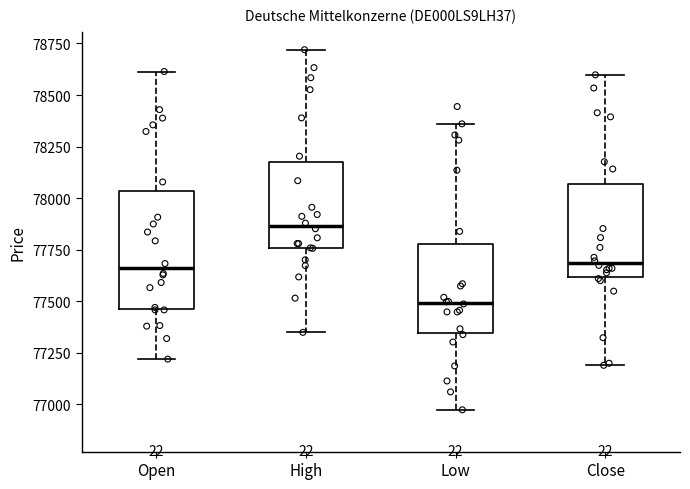

Reading left to right, read every box against the y-axis: the position of its median line, the range the box covers, and the ends of its whiskers. The values are not printed on the chart, so give them approximately, as read against the axis.

Open: median 77650, box 77450 to 78050, whiskers 77200 to 78600
High: median 77850, box 77750 to 78150, whiskers 77350 to 78700
Low: median 77500, box 77350 to 77750, whiskers 76950 to 78350
Close: median 77700, box 77600 to 78050, whiskers 77200 to 78600